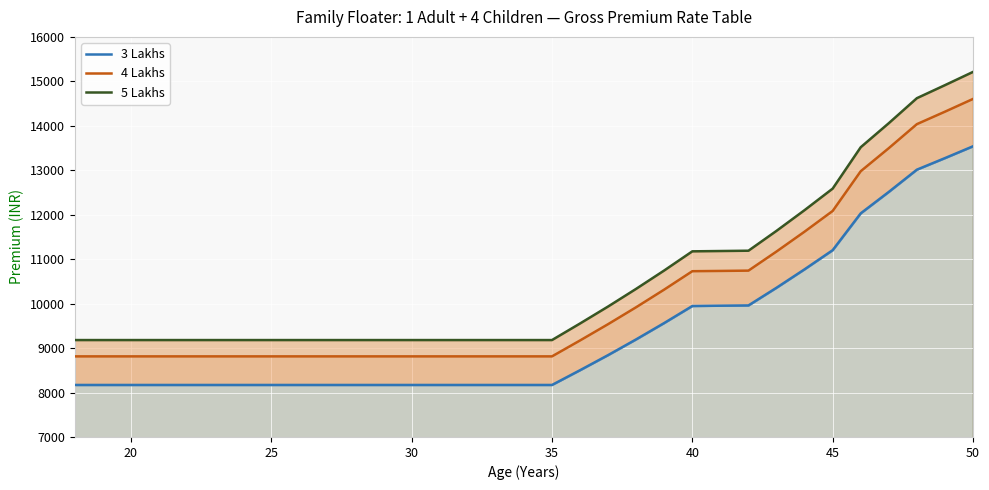

What is the highest value of the 4 Lakhs series?

14604